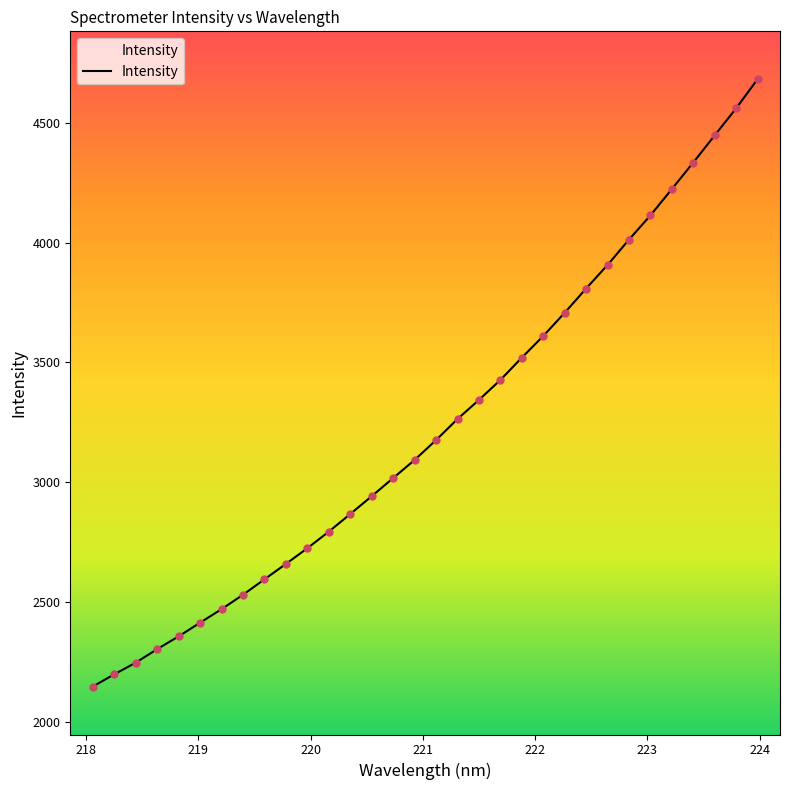

What is the difference between the maximum and minimum values?

2535.2